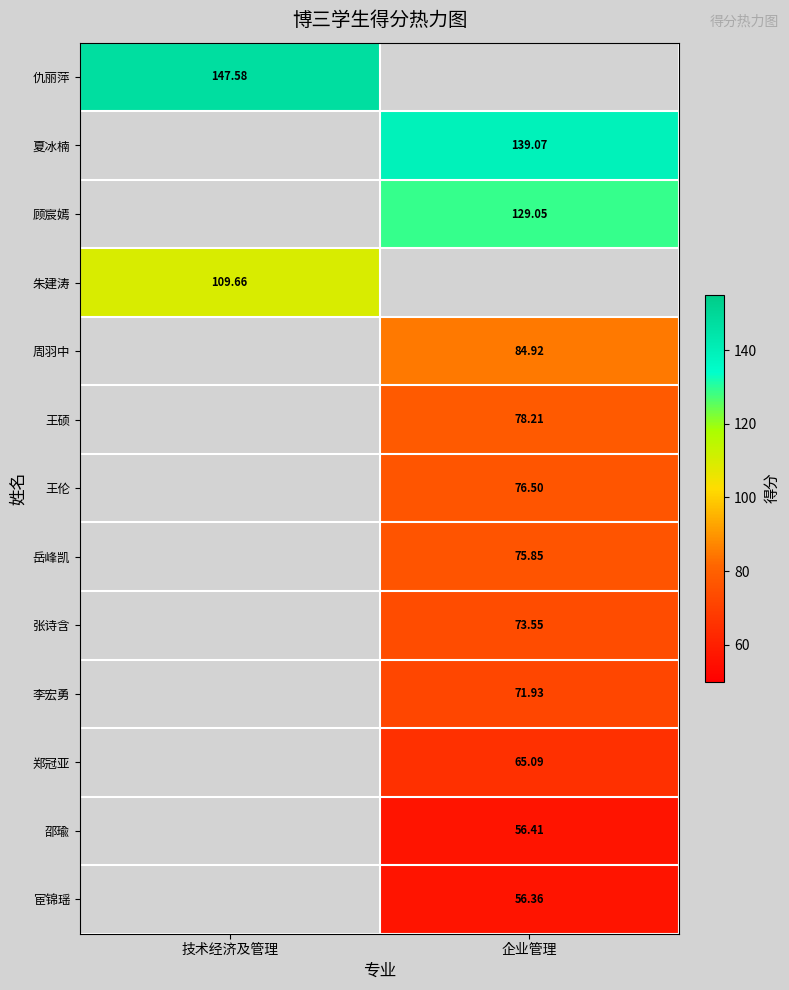

Which has a higher value, 技术经济及管理 or 企业管理?

企业管理